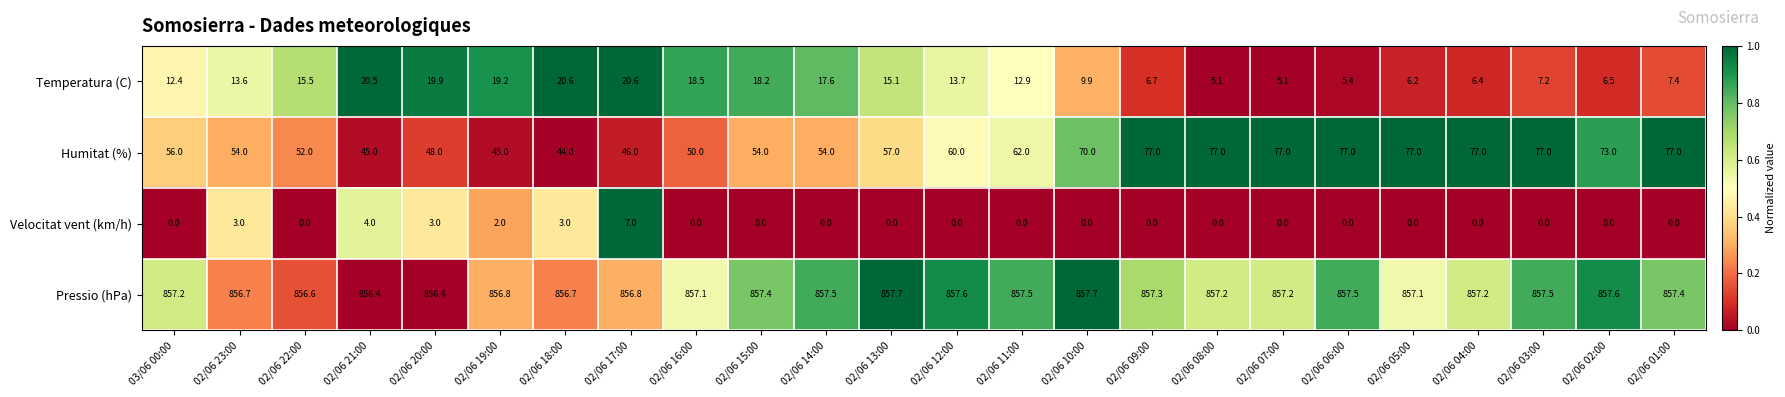

Is it true that Pressio (hPa) equals 857.7 at 02/06 10:00?

True